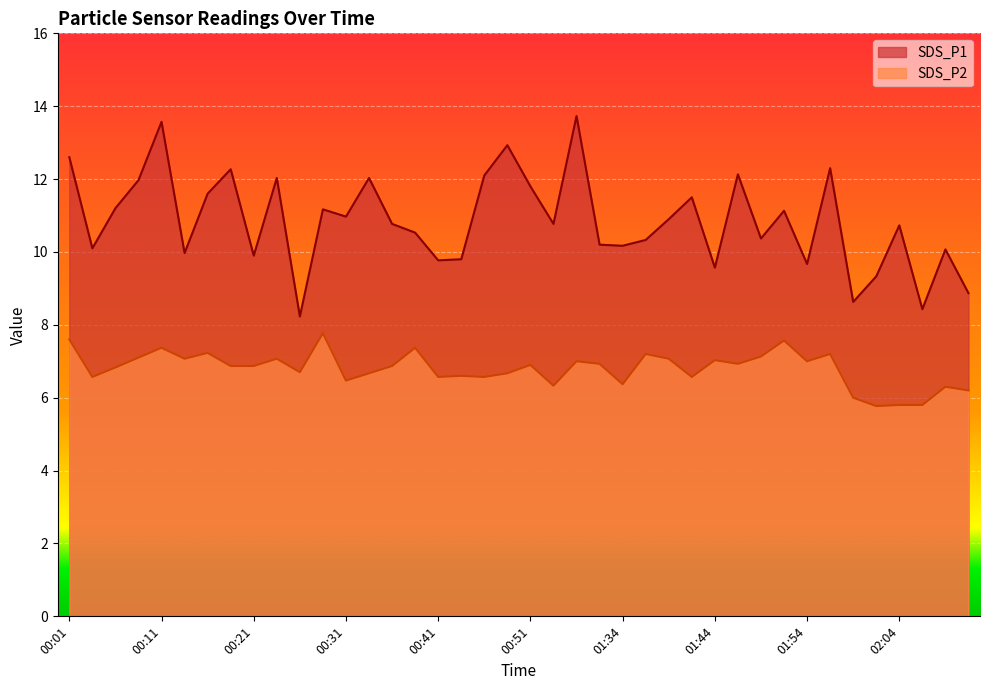

True or false: SDS_P2 and SDS_P1 intersect in this chart.

False